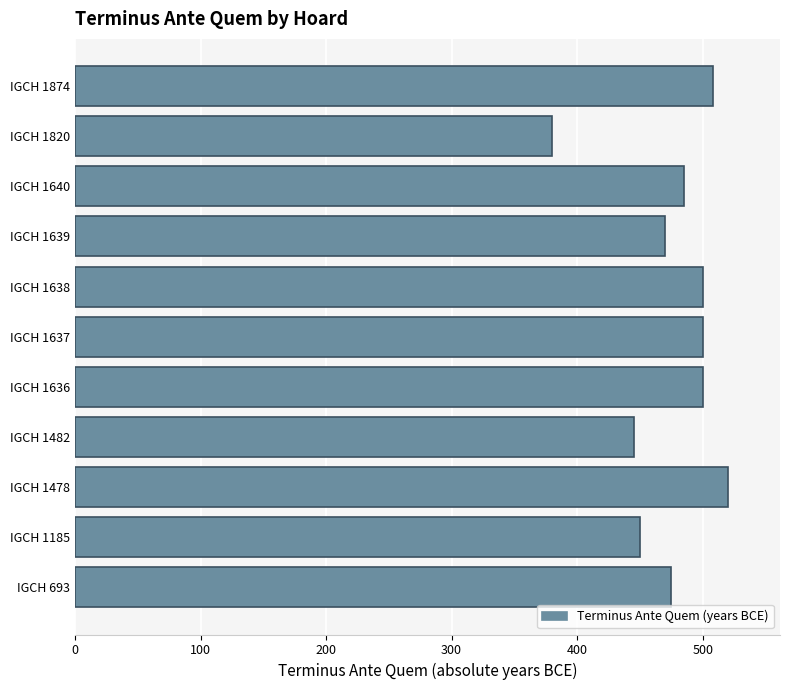

What is the approximate value at IGCH 1820, to the nearest 10?

380